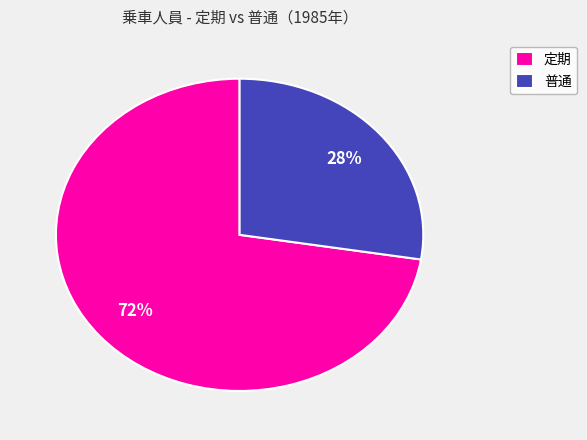

Is there any slice that represents more than half of the pie?

Yes